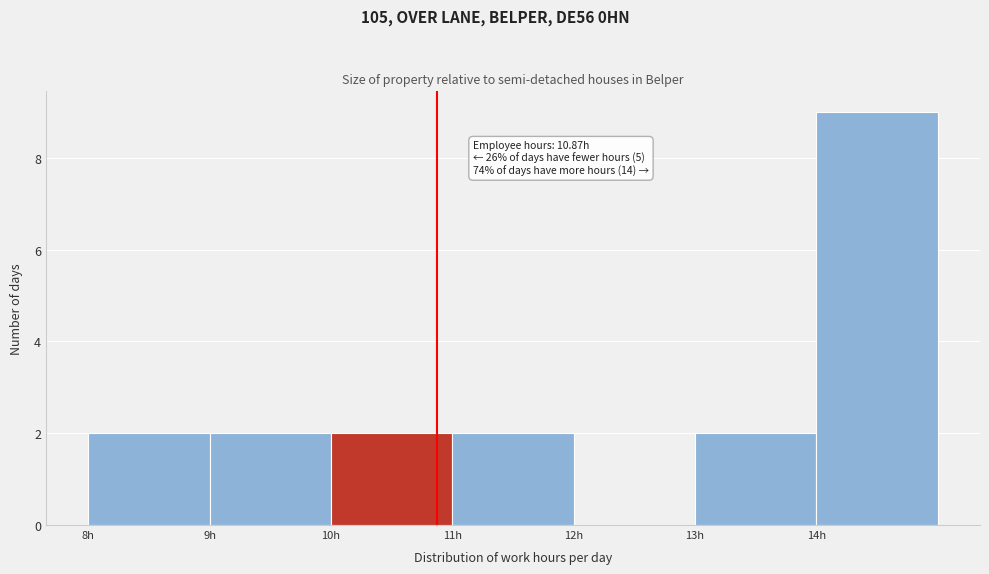

Which range on the x-axis has the tallest bar?

14 to 15